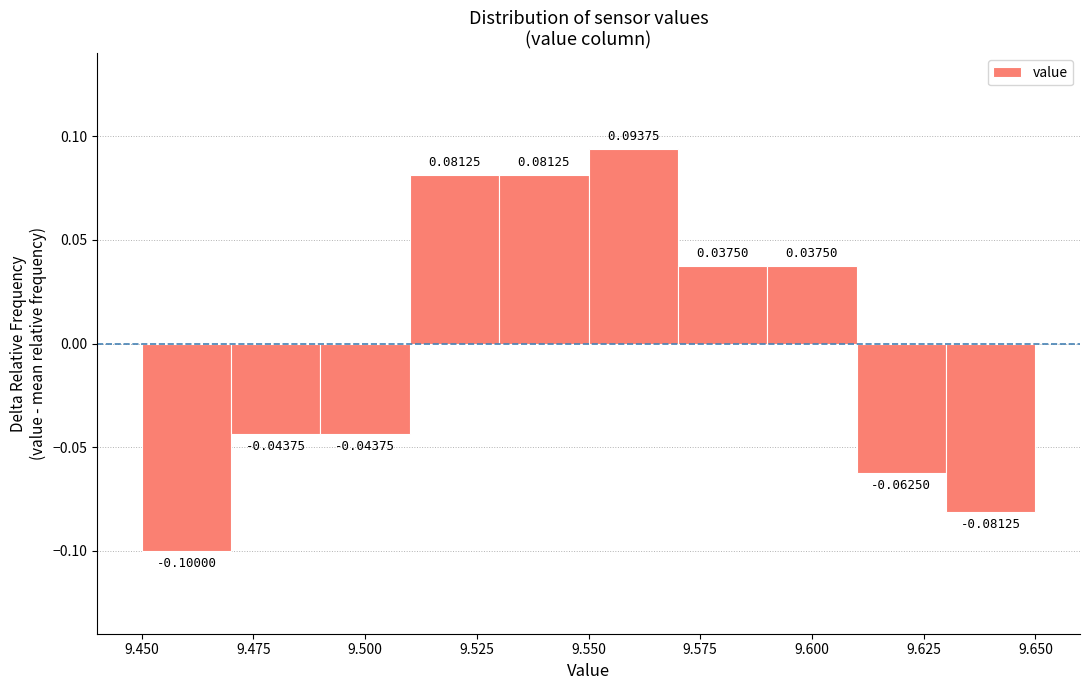

Reading left to right, transcribe this chart: for each bar, give the range it covers on the x-axis and its height.

9.45 to 9.47: -0.10000
9.47 to 9.49: -0.04375
9.49 to 9.51: -0.04375
9.51 to 9.53: 0.08125
9.53 to 9.55: 0.08125
9.55 to 9.57: 0.09375
9.57 to 9.59: 0.03750
9.59 to 9.61: 0.03750
9.61 to 9.63: -0.06250
9.63 to 9.65: -0.08125